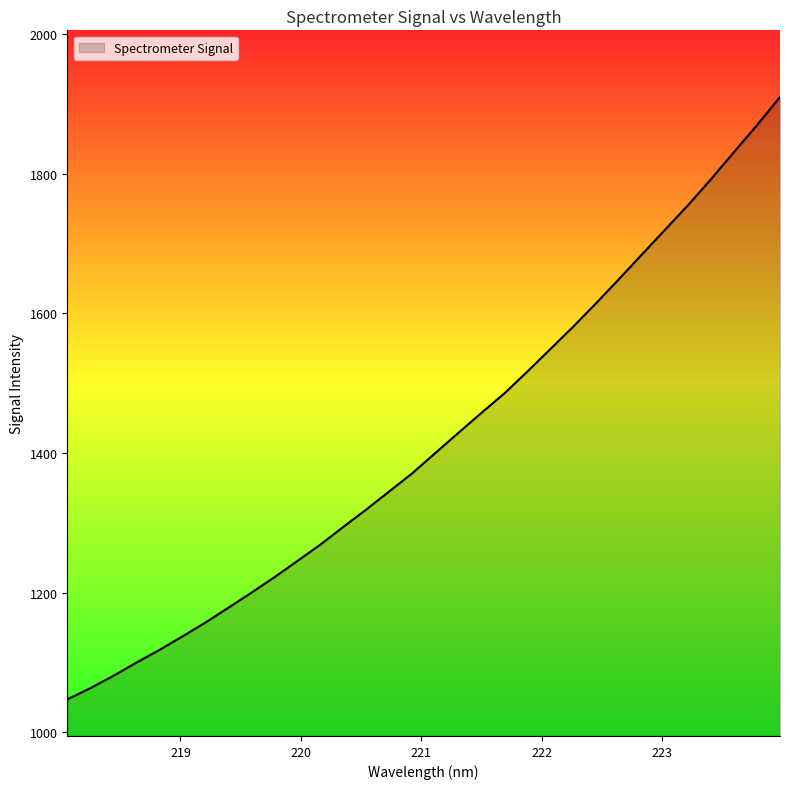

What is the minimum value shown in the chart?

1047.2